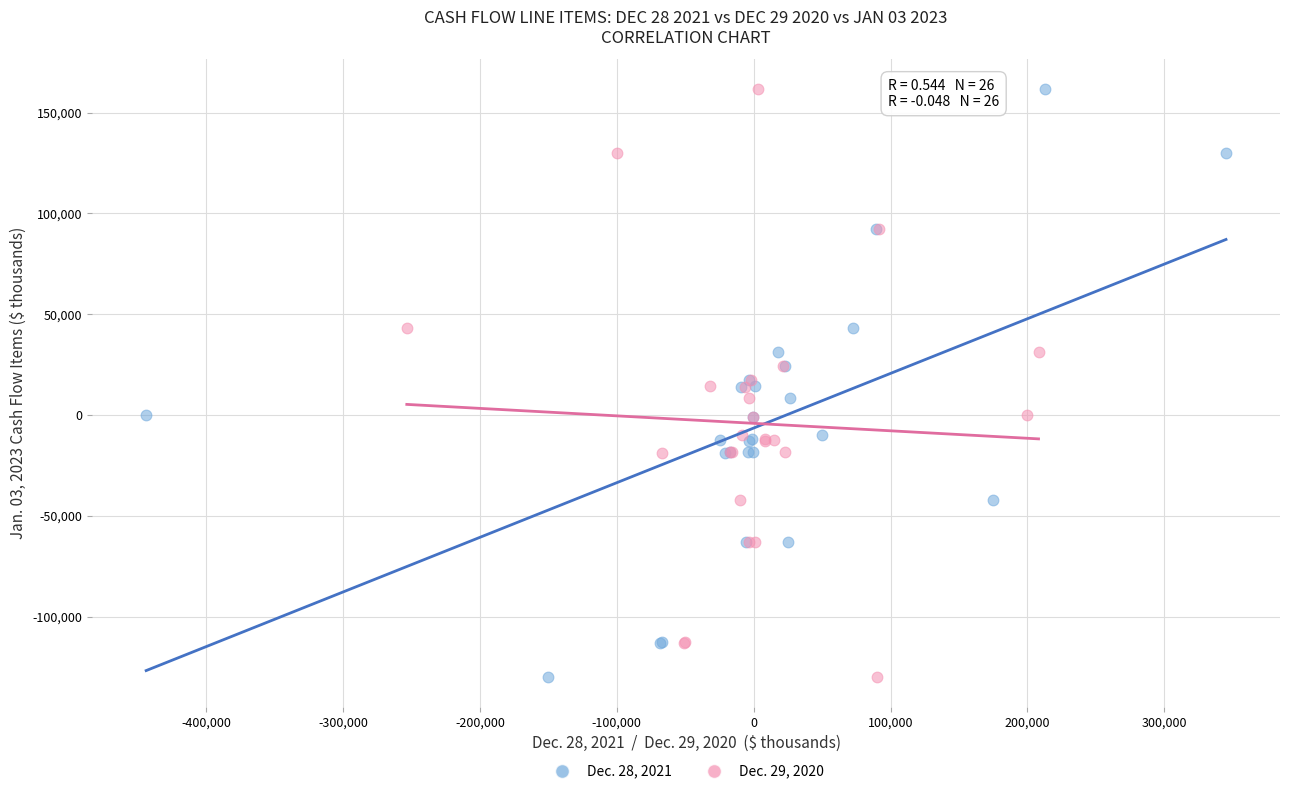

What are all the series names shown in the legend?

Dec. 28, 2021, Dec. 29, 2020